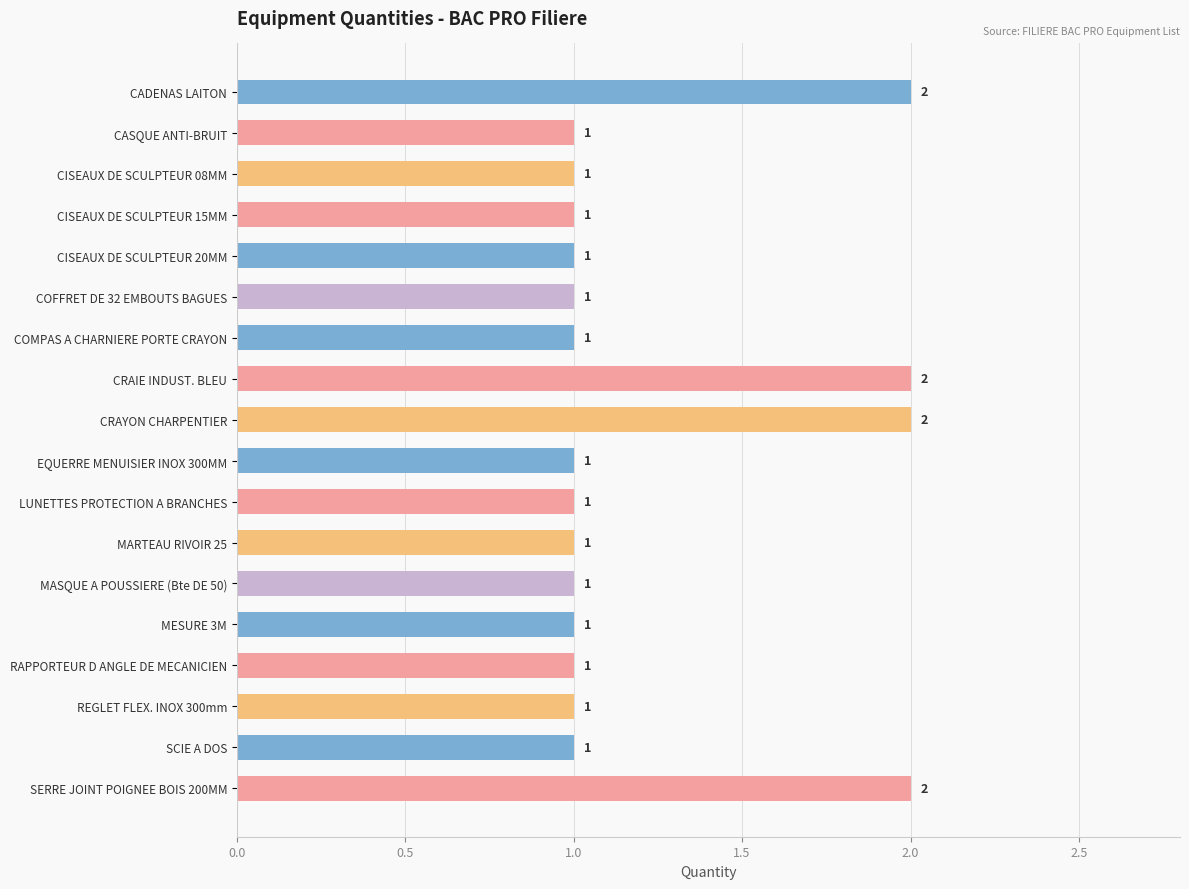

What is the ratio of the value at CASQUE ANTI-BRUIT to the value at COMPAS A CHARNIERE PORTE CRAYON?

1.0